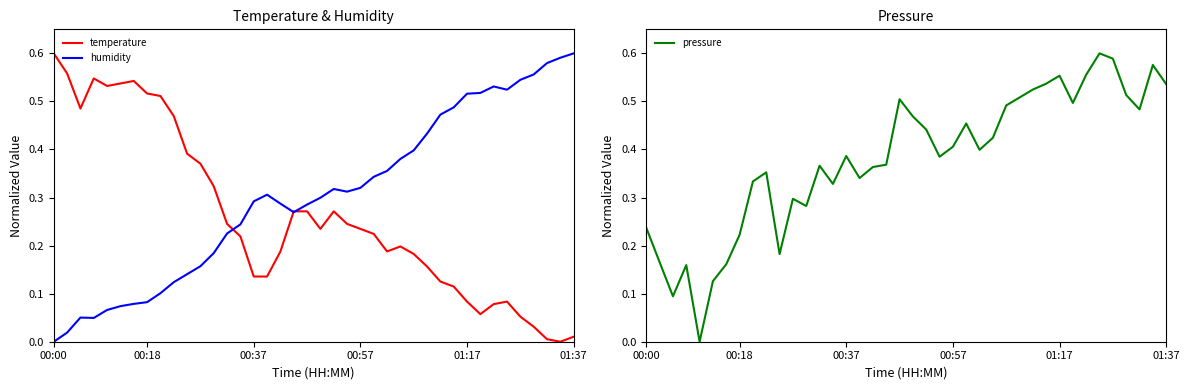

After their last crossing, which series has the higher values: humidity or temperature?

humidity